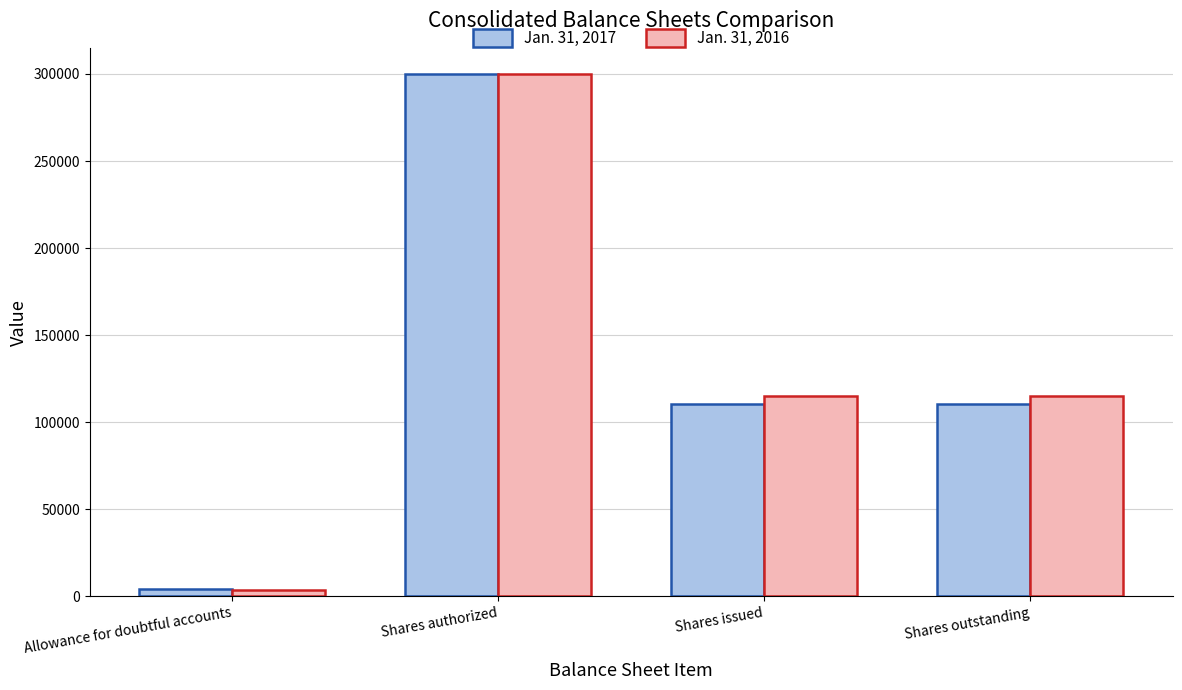

What position from the left is Shares outstanding?

4